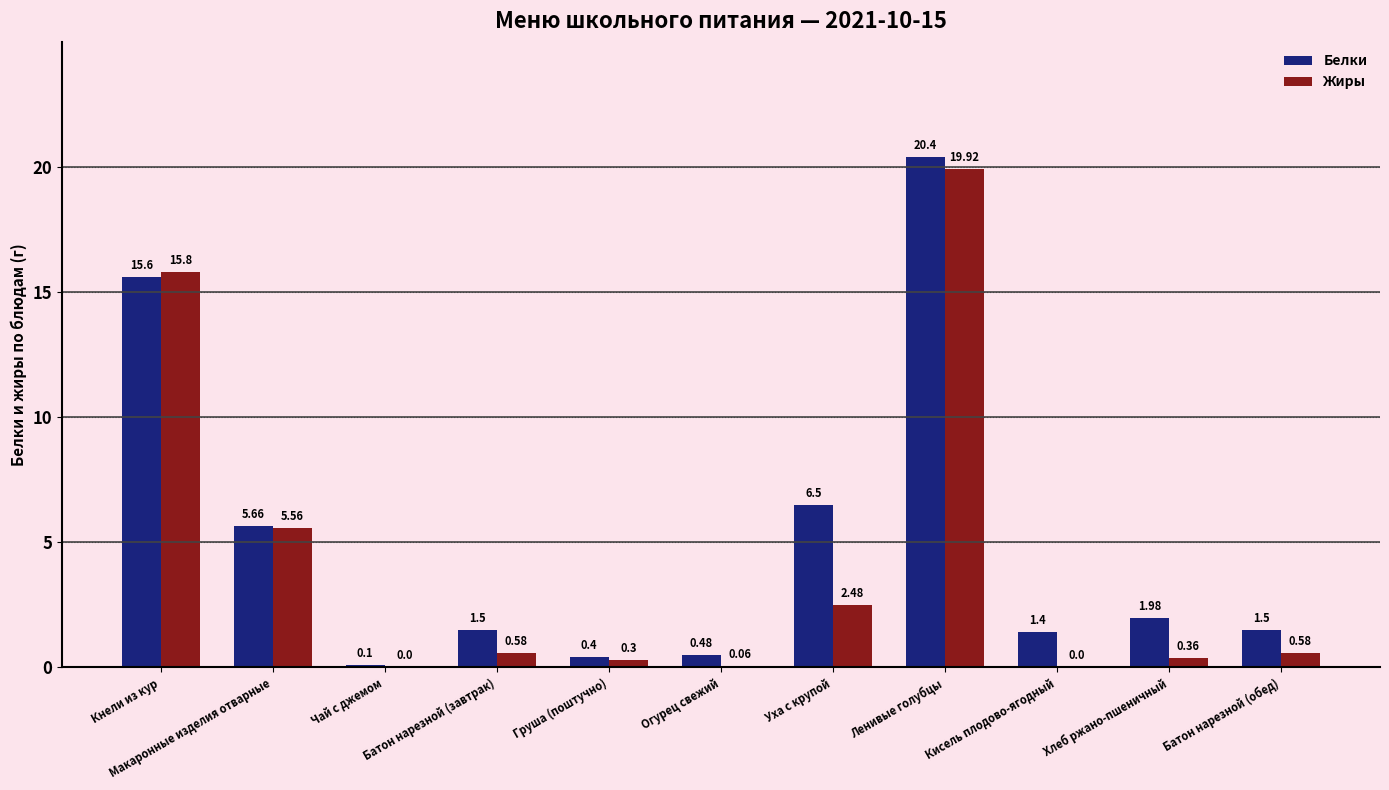

Which series has the largest total across all categories?

Белки